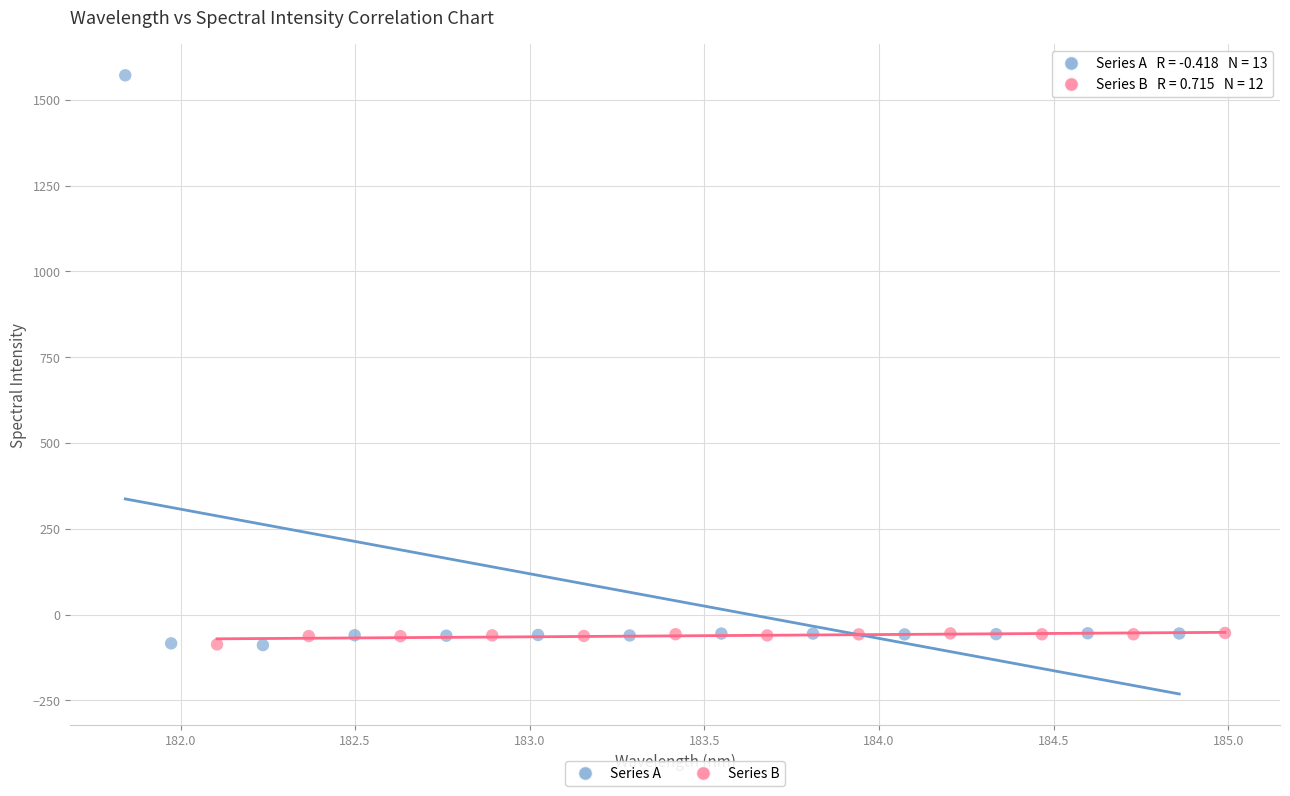

Which series contains the highest Y value?

Series A